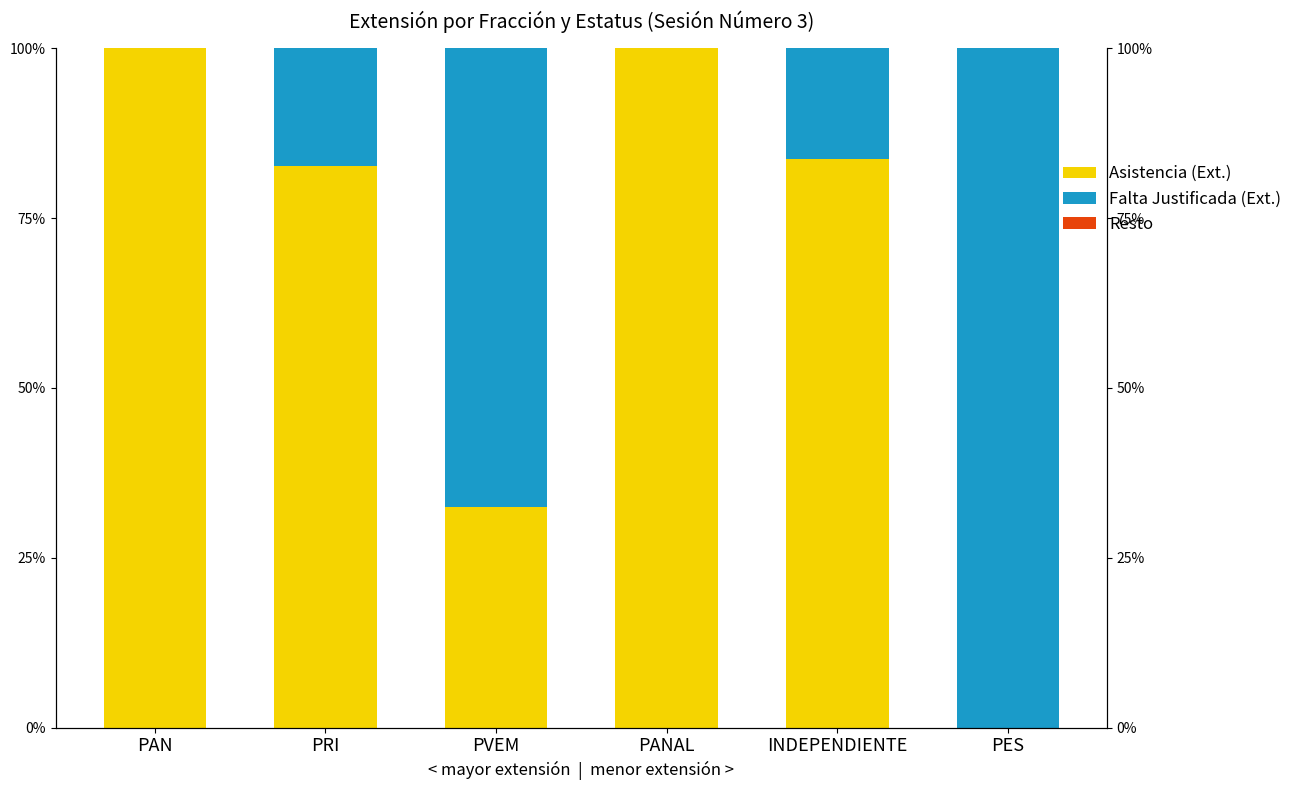

What is the label of the 6th bar from the right?

PAN